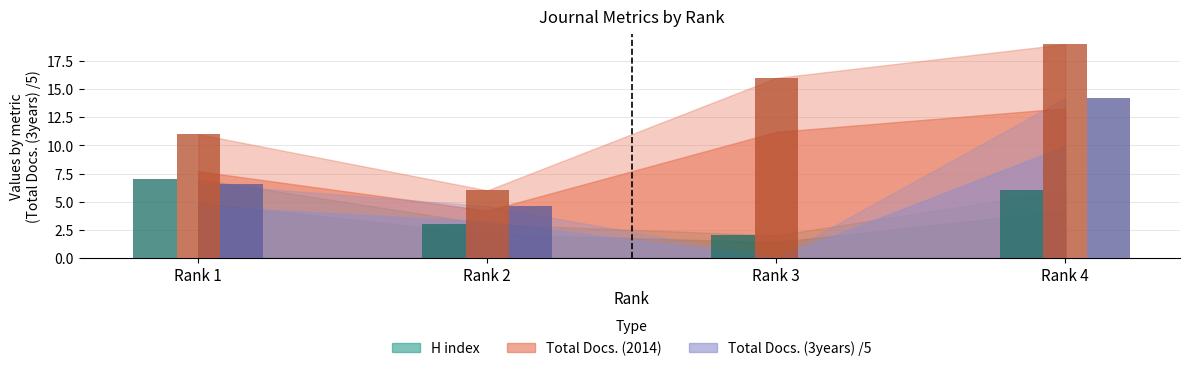

Where is H index nearest to the value 4?

Rank 2